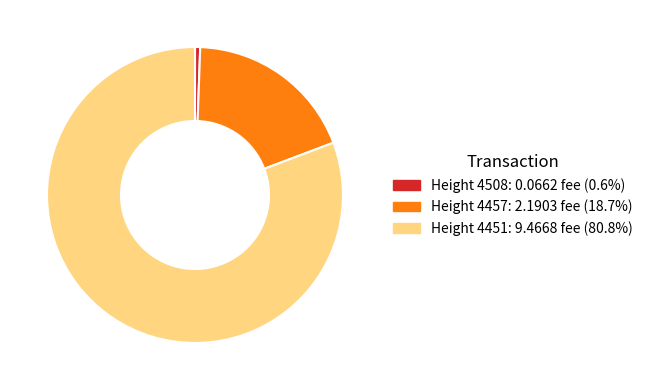

Does any single category account for the majority?

Yes